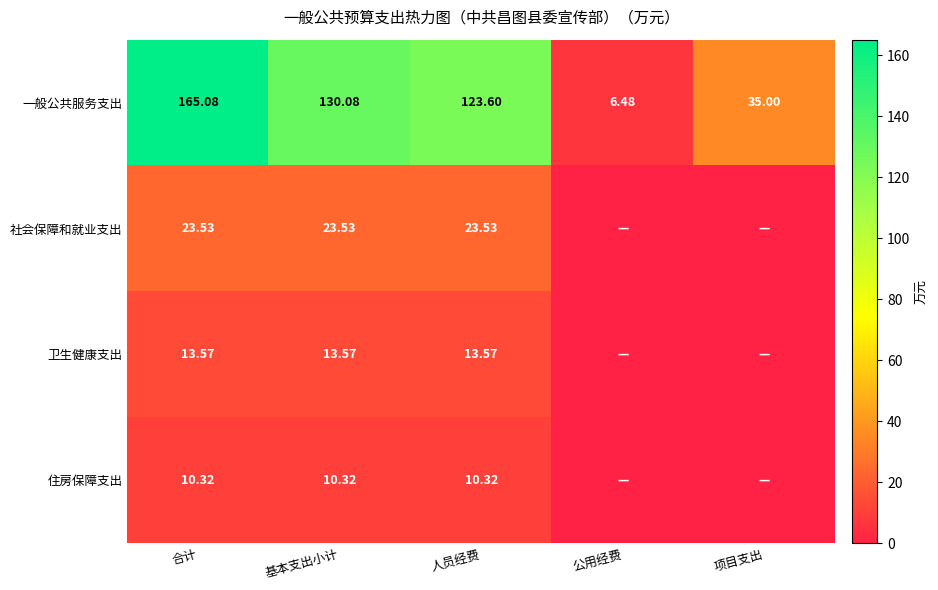

Between 项目支出 and 公用经费, which is larger?

项目支出